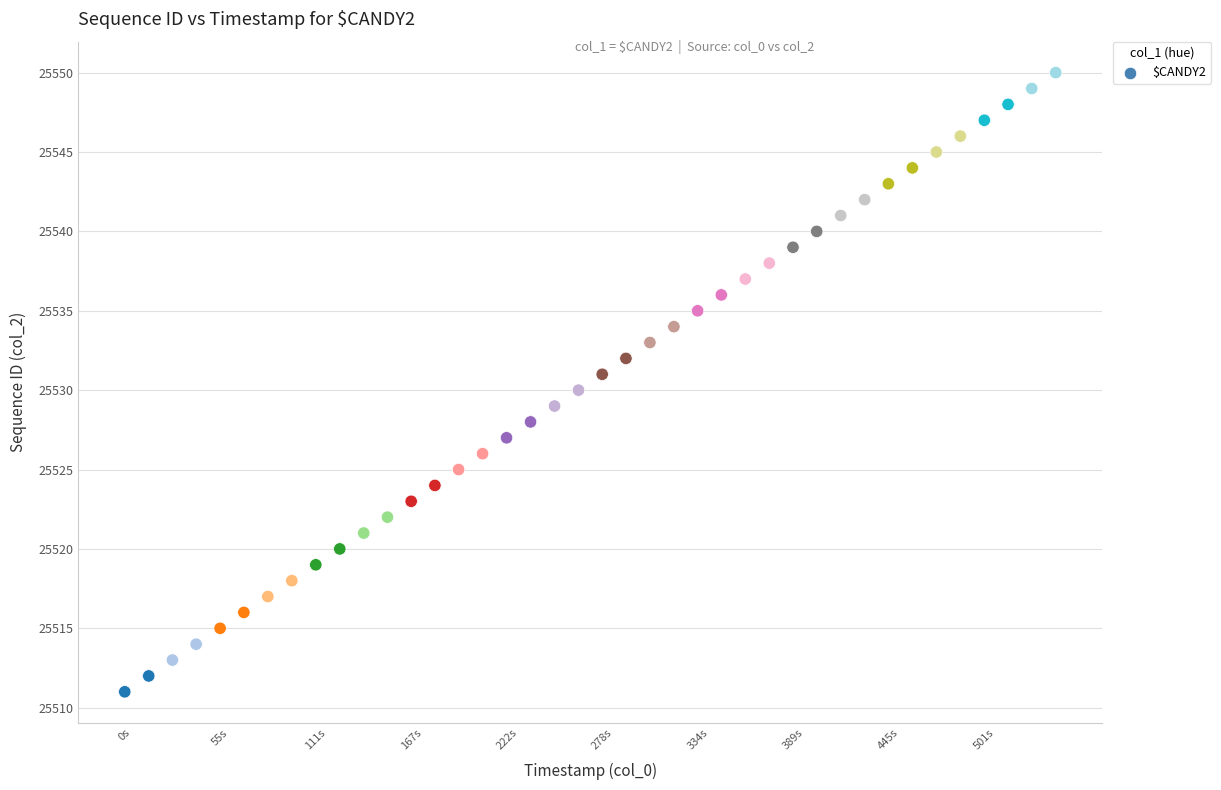

What is the range of Y values (max minus min)?

39